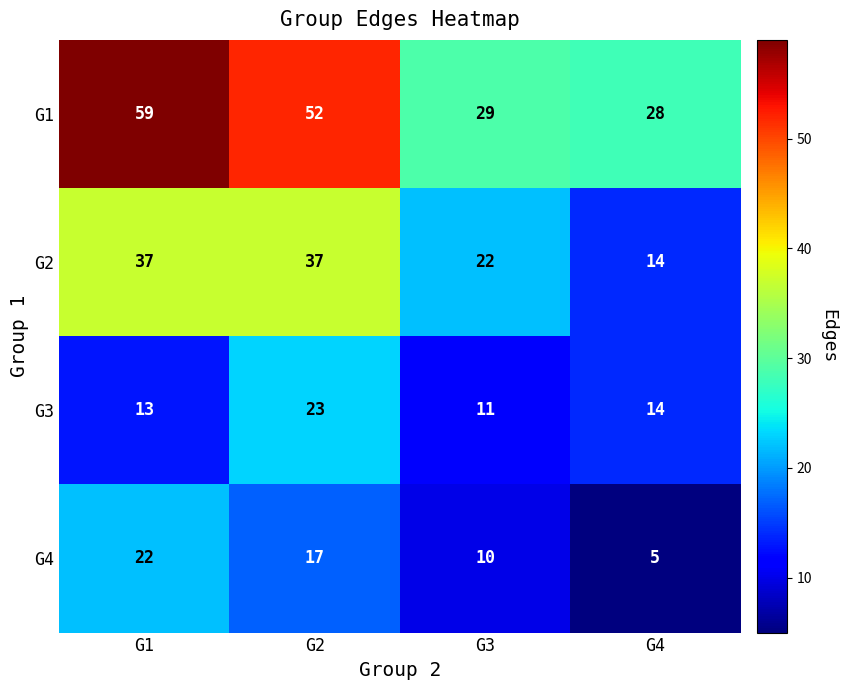

How many data points does each series have?

4